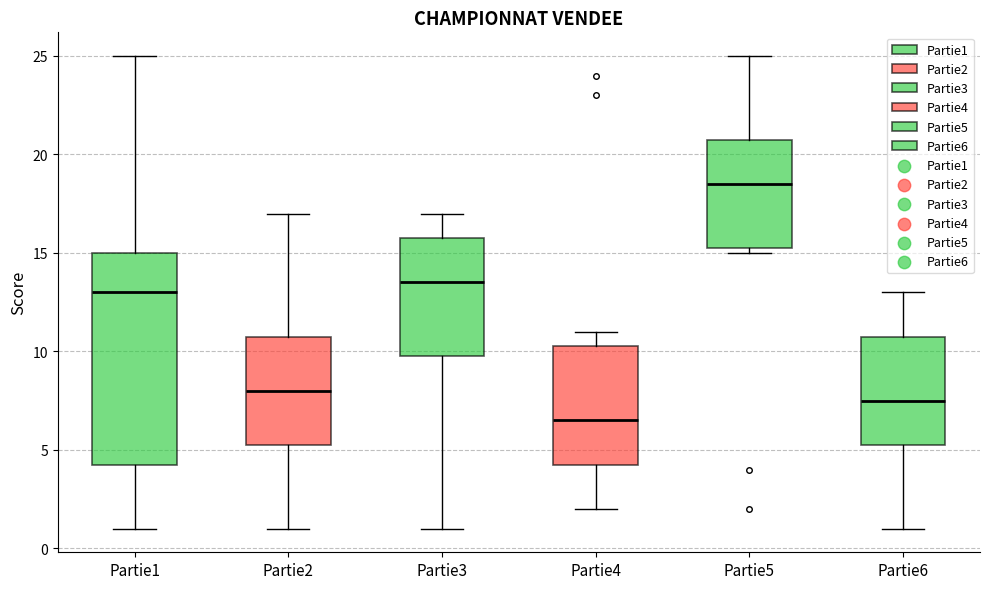

Reading left to right, transcribe this box plot: for each box, give where its median line is, the range the box spans, and where its two whiskers end, as read against the y-axis. The values are not printed on the chart, so give them approximately, as read against the axis.

Partie1: median 13.0, box 4.5 to 15.0, whiskers 1.0 to 25.0
Partie2: median 8.0, box 5.5 to 11.0, whiskers 1.0 to 17.0
Partie3: median 13.5, box 10.0 to 16.0, whiskers 1.0 to 17.0
Partie4: median 6.5, box 4.5 to 10.5, whiskers 2.0 to 11.0
Partie5: median 18.5, box 15.5 to 21.0, whiskers 15.0 to 25.0
Partie6: median 7.5, box 5.5 to 11.0, whiskers 1.0 to 13.0